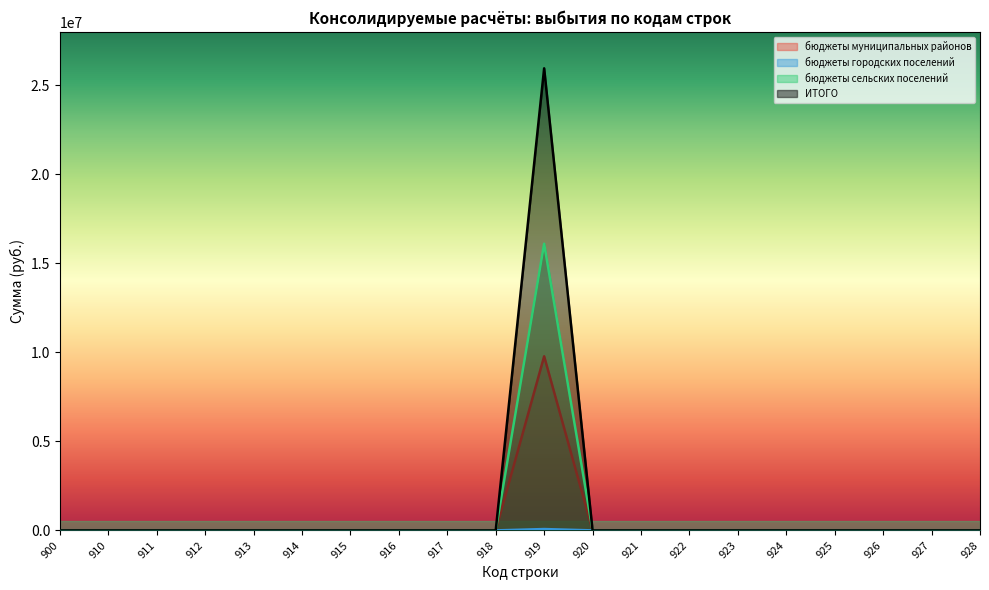

True or false: ИТОГО and бюджеты муниципальных районов cross at least once.

False